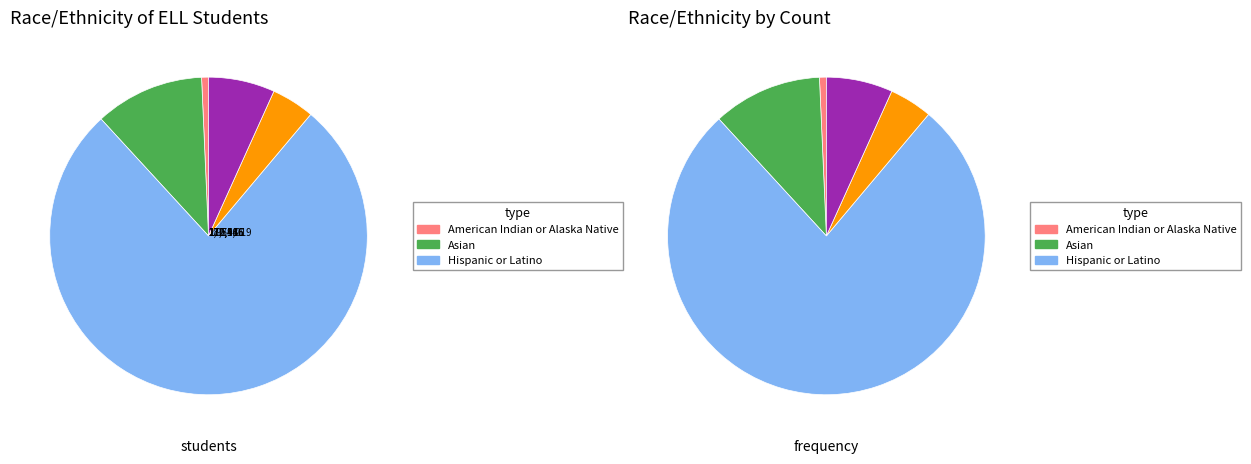

Is Alabama the majority of the pie?

No